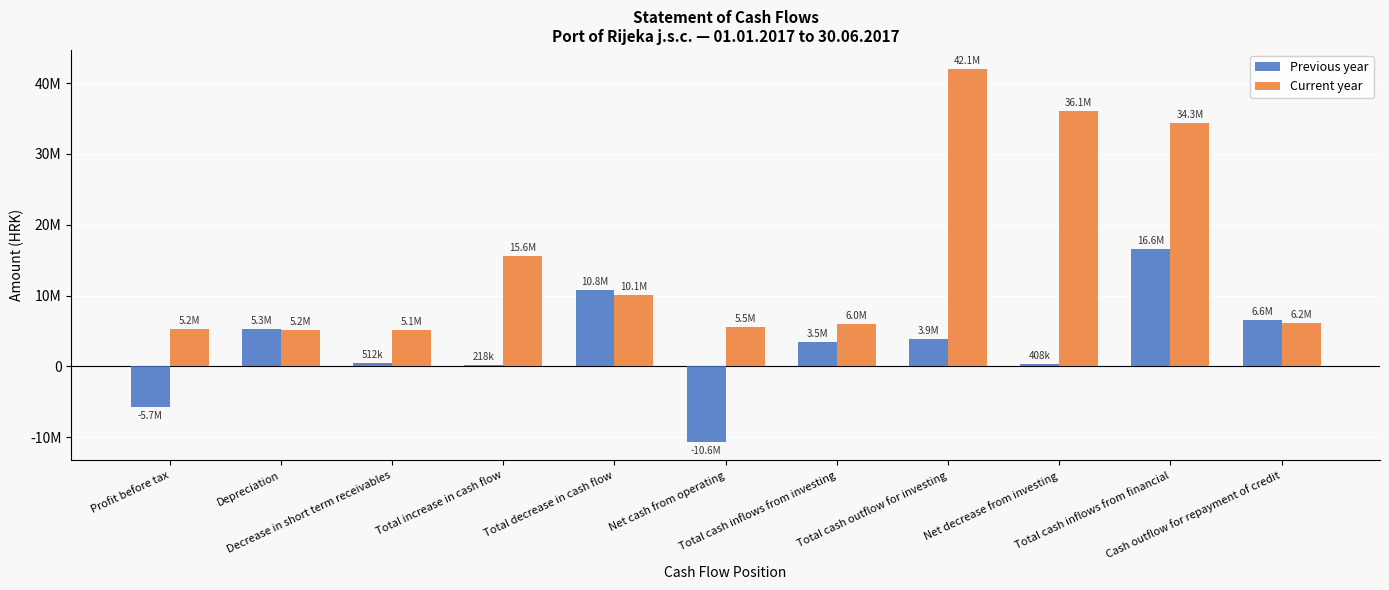

Are the bars grouped side by side (vs. stacked)?

Yes